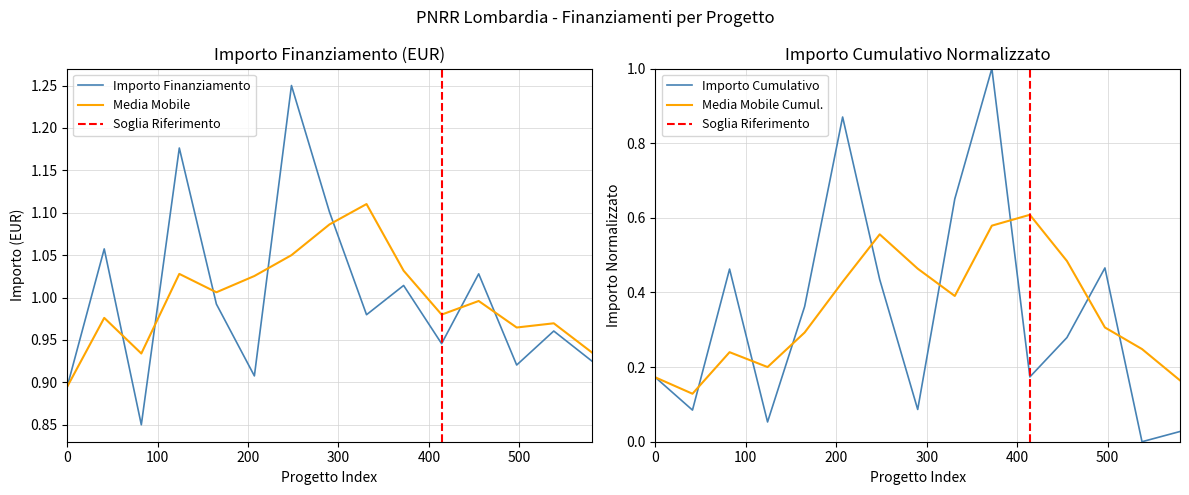

What is the highest value of the Importo Cumulativo series?

1.0